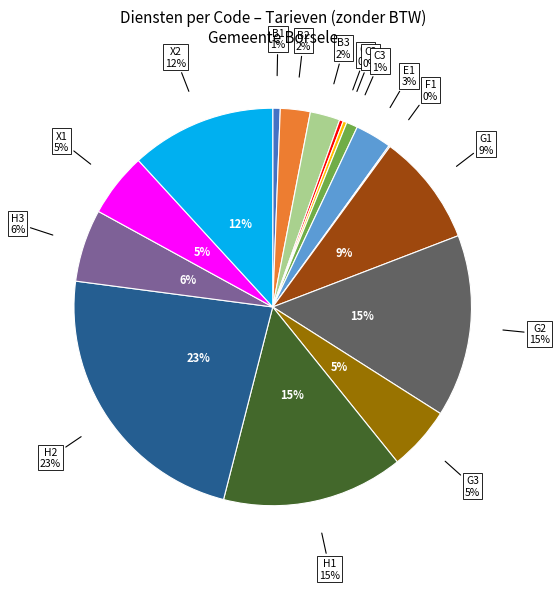

To the nearest percent, what is the combined percentage of H2 and G3?

28%